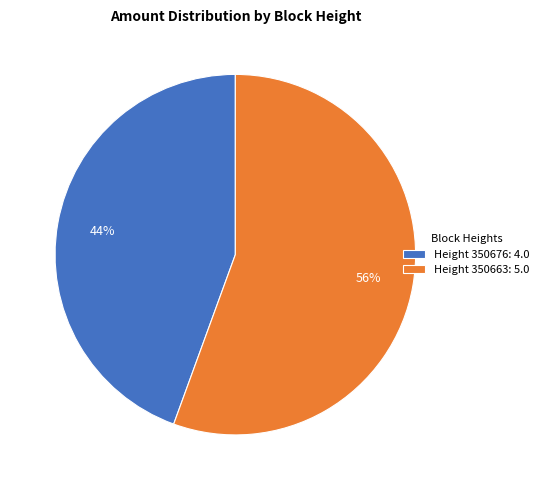

Which slice is the largest?

Height 350663: 5.0